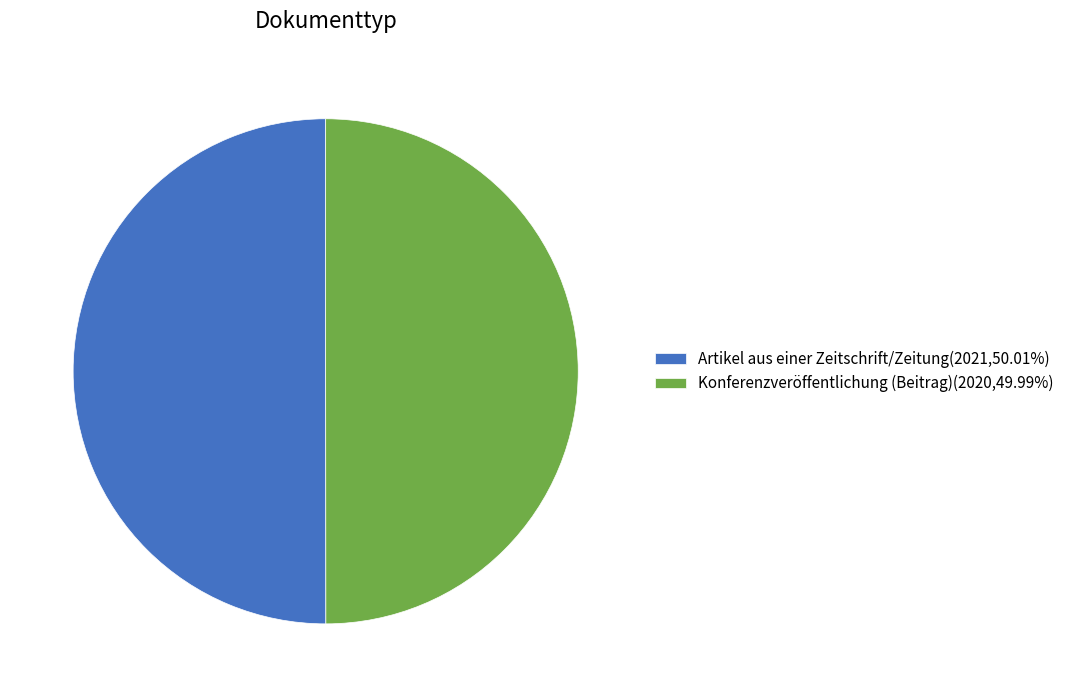

What is the ratio of the value at Artikel aus einer Zeitschrift/Zeitung(2021,50.01%) to the value at Konferenzveröffentlichung (Beitrag)(2020,49.99%)?

1.0